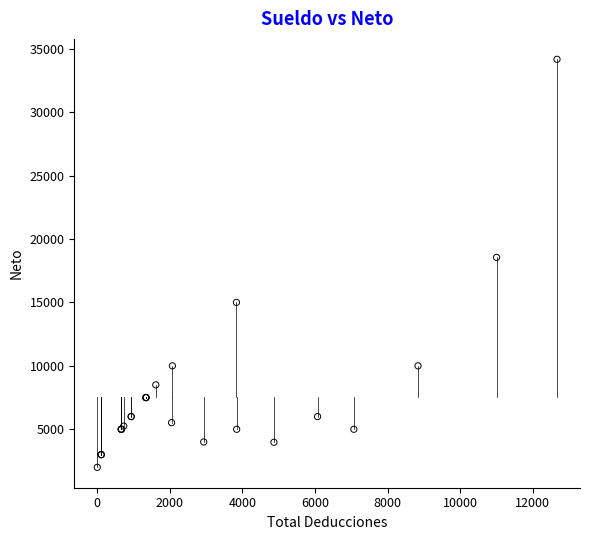

What Y value in the scatter plot is closest to 18081?

18547